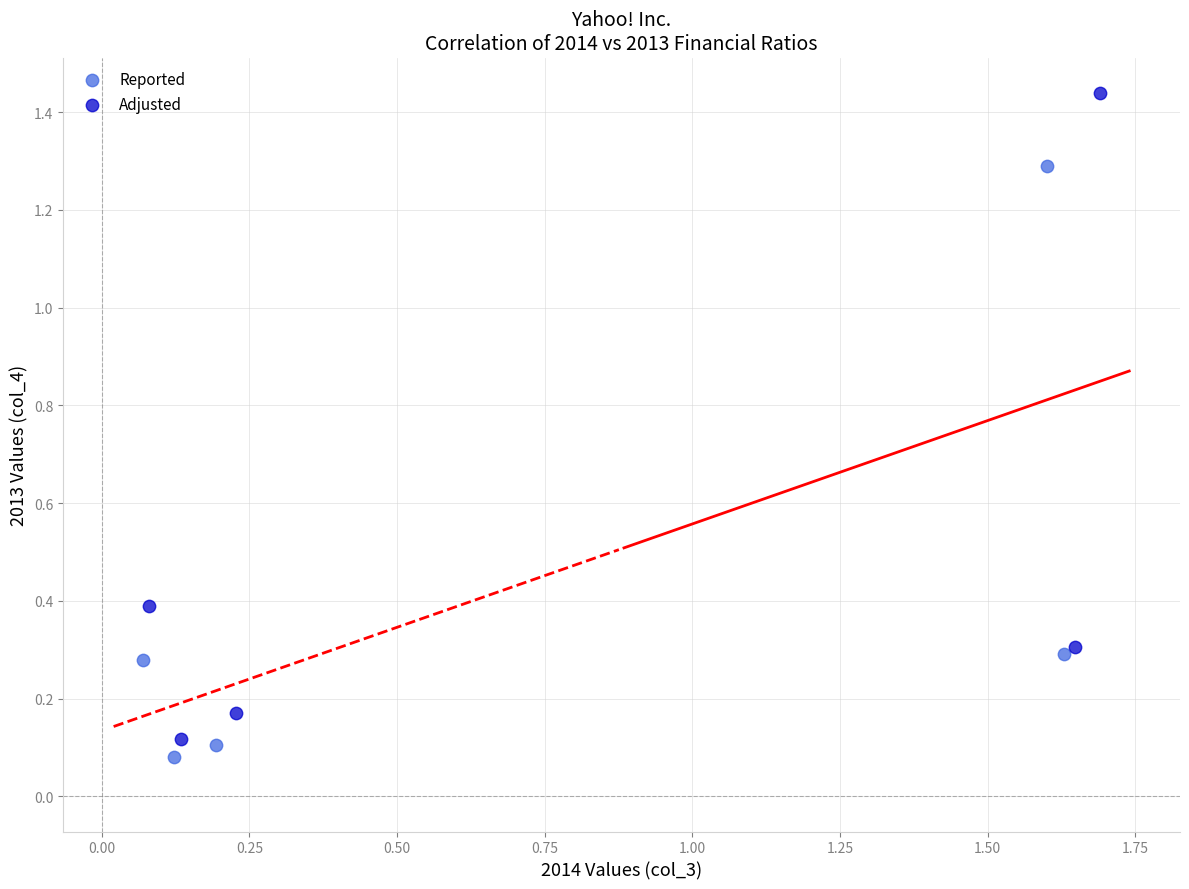

Which series has the largest Y range (max minus min)?

Adjusted